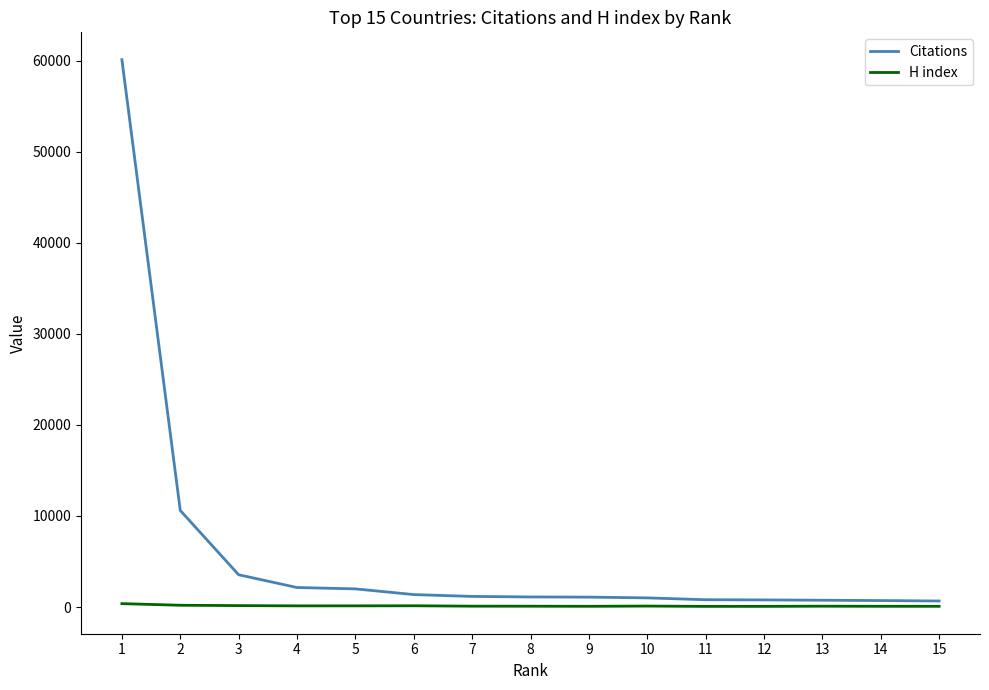

True or false: Citations has a value of 783 at 12.

True